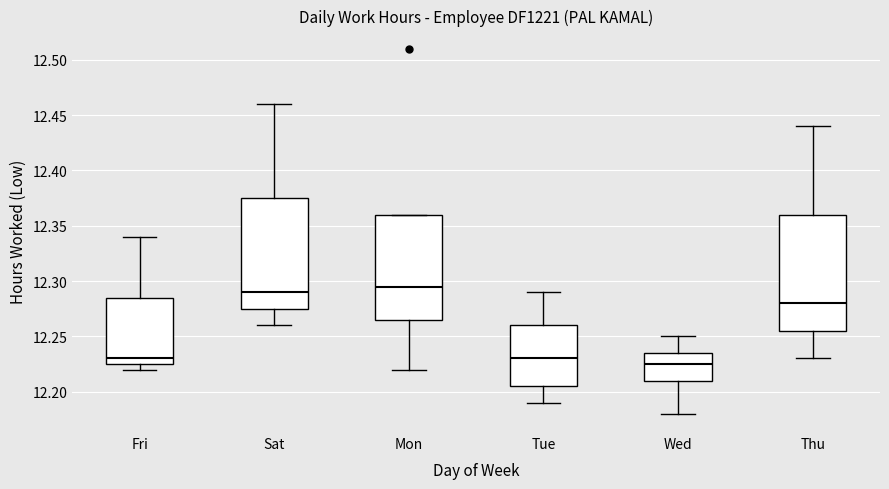

Reading left to right, read every box against the y-axis: the position of its median line, the range the box covers, and the ends of its whiskers. The values are not printed on the chart, so give them approximately, as read against the axis.

Fri: median 12.230, box 12.225 to 12.285, whiskers 12.220 to 12.340
Sat: median 12.290, box 12.275 to 12.375, whiskers 12.260 to 12.460
Mon: median 12.295, box 12.265 to 12.360, whiskers 12.220 to 12.360
Tue: median 12.230, box 12.205 to 12.260, whiskers 12.190 to 12.290
Wed: median 12.225, box 12.210 to 12.235, whiskers 12.180 to 12.250
Thu: median 12.280, box 12.255 to 12.360, whiskers 12.230 to 12.440